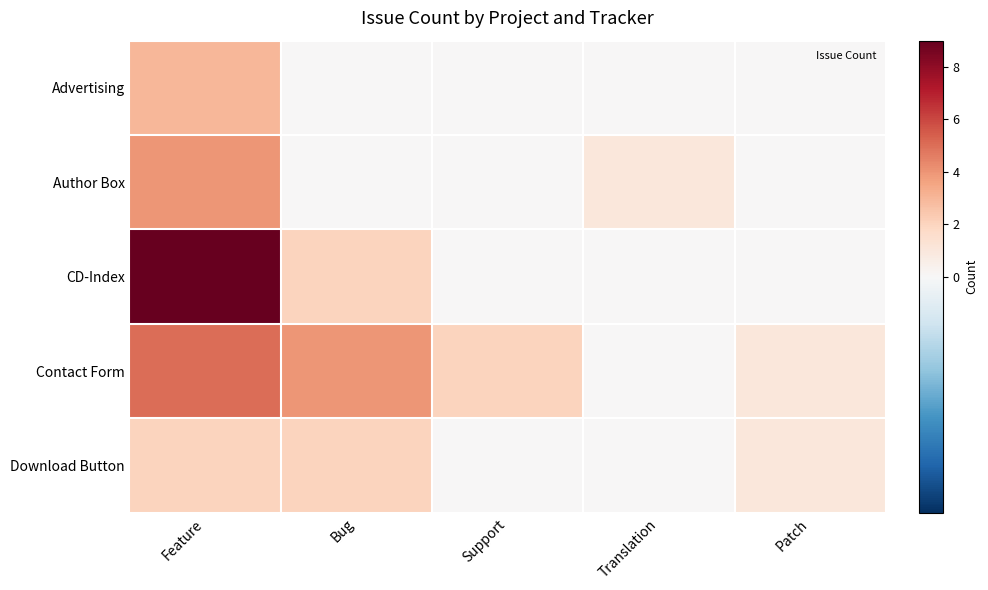

Reading left to right, what are all the values shown in this chart?

Advertising: Feature=3	Bug=0	Support=0	Translation=0	Patch=0
Author Box: Feature=4	Bug=0	Support=0	Translation=1	Patch=0
CD-Index: Feature=9	Bug=2	Support=0	Translation=0	Patch=0
Contact Form: Feature=5	Bug=4	Support=2	Translation=0	Patch=1
Download Button: Feature=2	Bug=2	Support=0	Translation=0	Patch=1